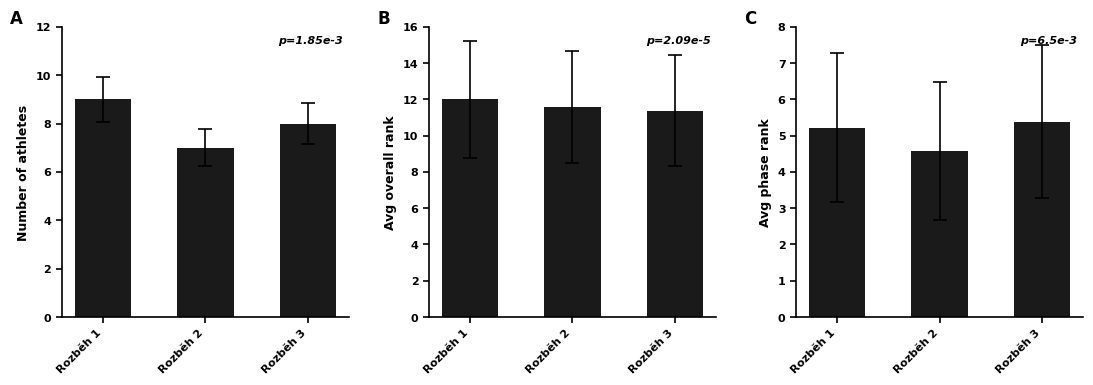

What is the value of the Avg Overall Rank bar at the 3rd from the left?

11.4